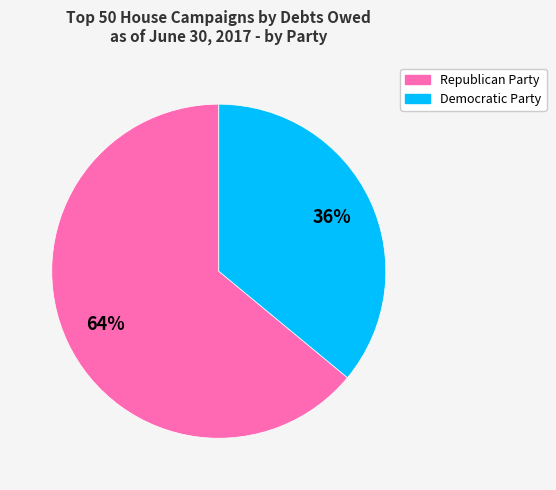

Approximately how many times larger is the value at Republican Party compared to Democratic Party?

1.8